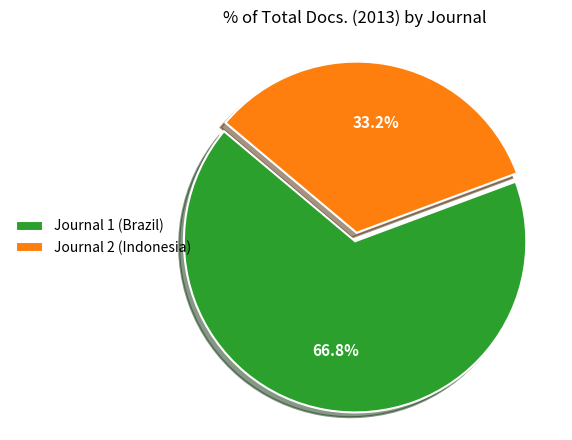

Is there any slice that represents more than half of the pie?

Yes